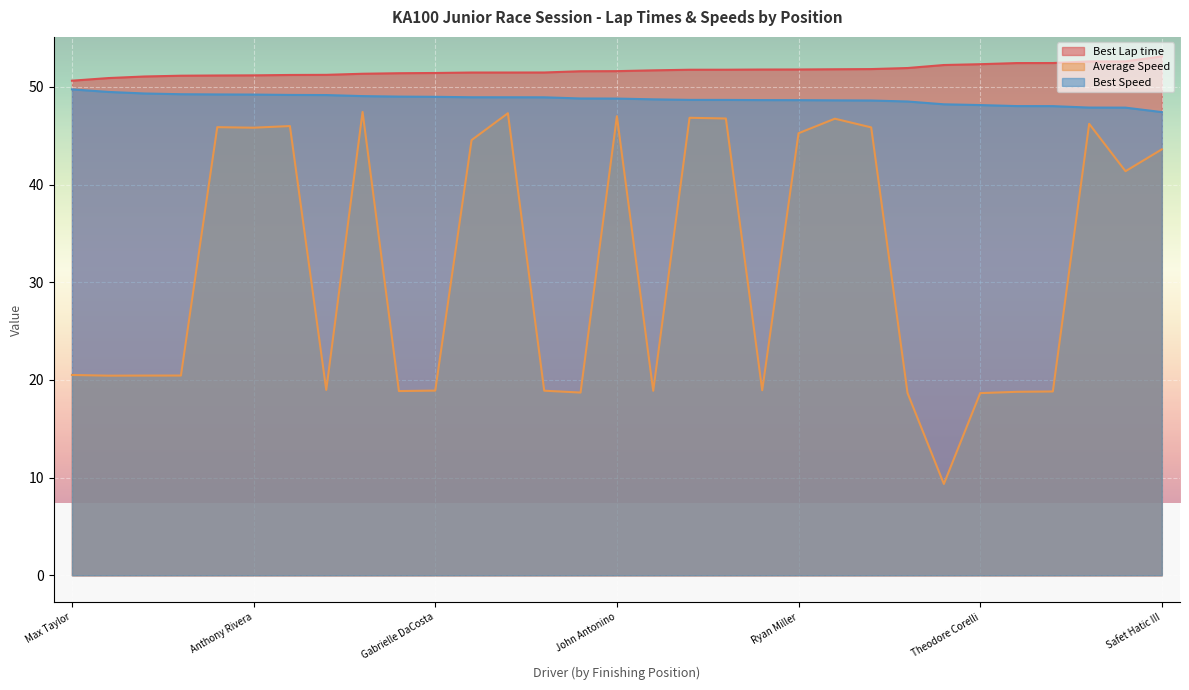

Which series has the largest range (max minus min)?

Average Speed